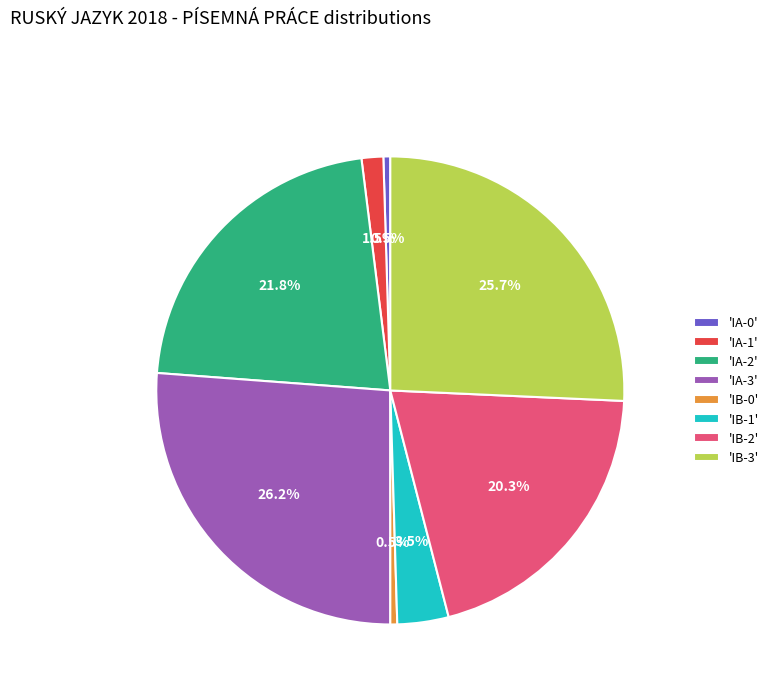

Does any single category account for the majority?

No